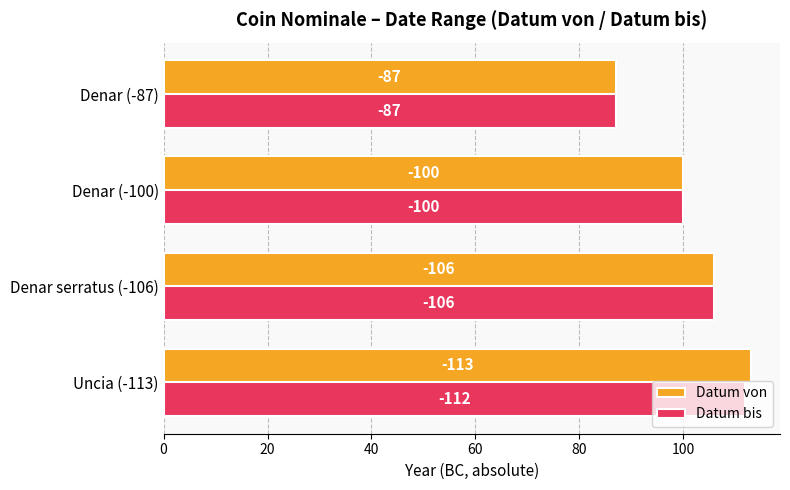

How many Datum von values are between 100 and 113?

3